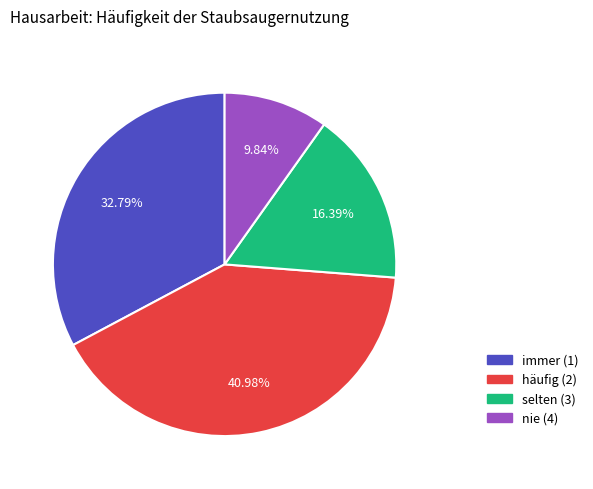

Combined, what portion of the pie is selten (3) and immer (1)?

49.2%